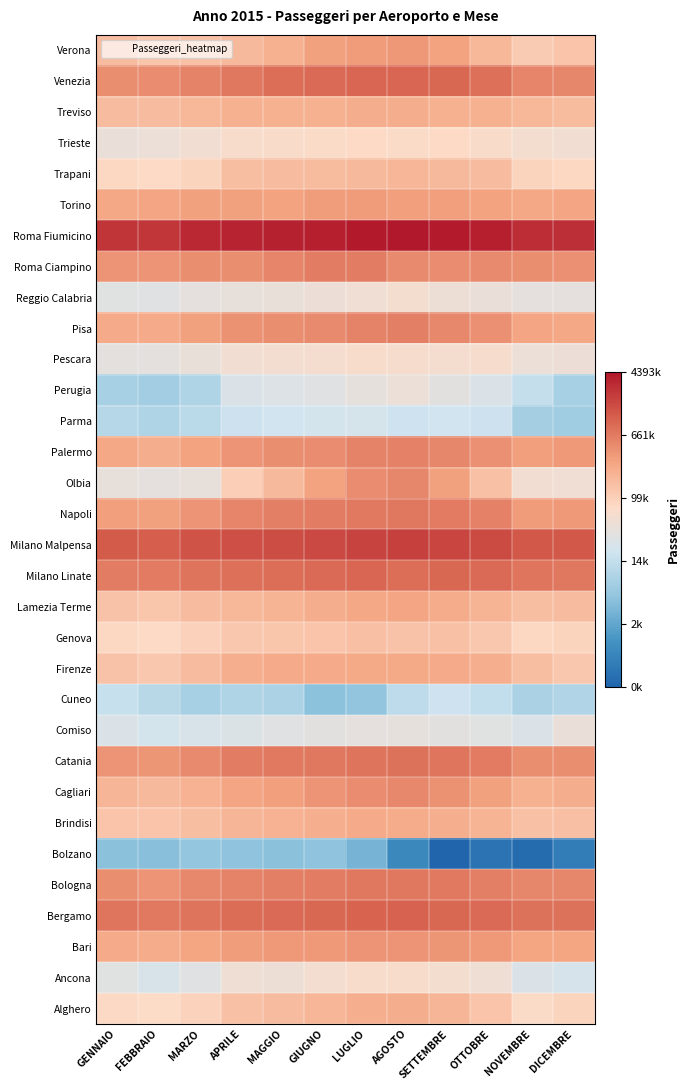

At which category does the chart reach its minimum across all series?

SETTEMBRE